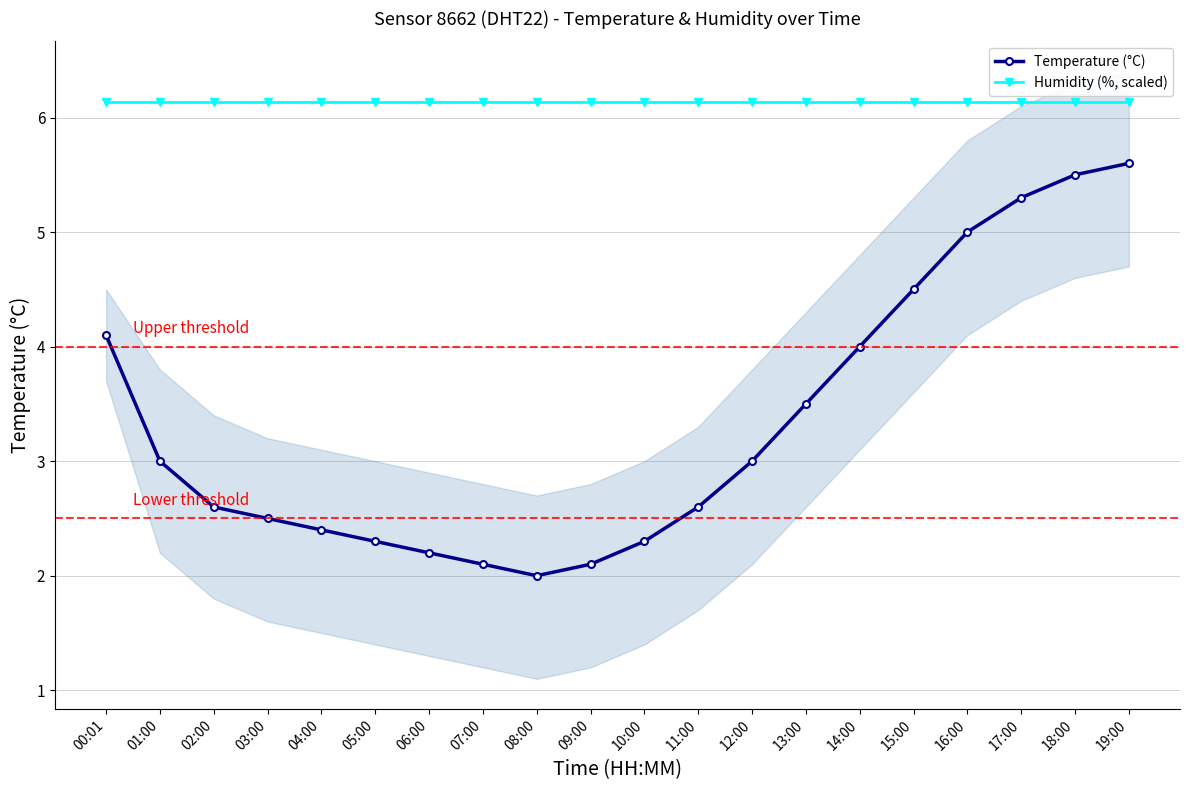

Reading right to left, list all the values displayed in this chart.

Temperature (°C): 19:00=5.6	18:00=5.5	17:00=5.3	16:00=5.0	15:00=4.5	14:00=4.0	13:00=3.5	12:00=3.0	11:00=2.6	10:00=2.3	09:00=2.1	08:00=2.0	07:00=2.1	06:00=2.2	05:00=2.3	04:00=2.4	03:00=2.5	02:00=2.6	01:00=3.0	00:01=4.1
Humidity (%, scaled): 19:00=6.1	18:00=6.1	17:00=6.1	16:00=6.1	15:00=6.1	14:00=6.1	13:00=6.1	12:00=6.1	11:00=6.1	10:00=6.1	09:00=6.1	08:00=6.1	07:00=6.1	06:00=6.1	05:00=6.1	04:00=6.1	03:00=6.1	02:00=6.1	01:00=6.1	00:01=6.1